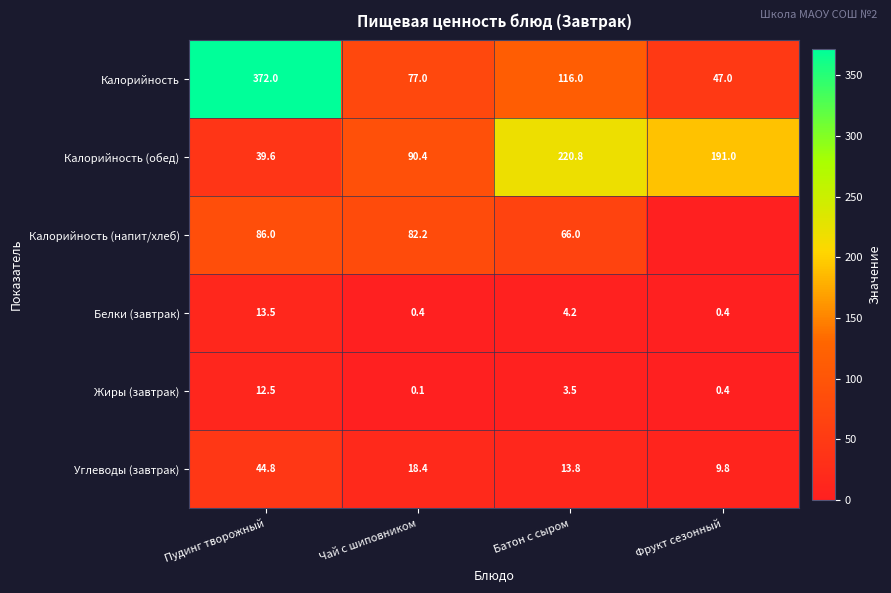

Which category has the highest value in the Жиры (завтрак) series?

Пудинг творожный